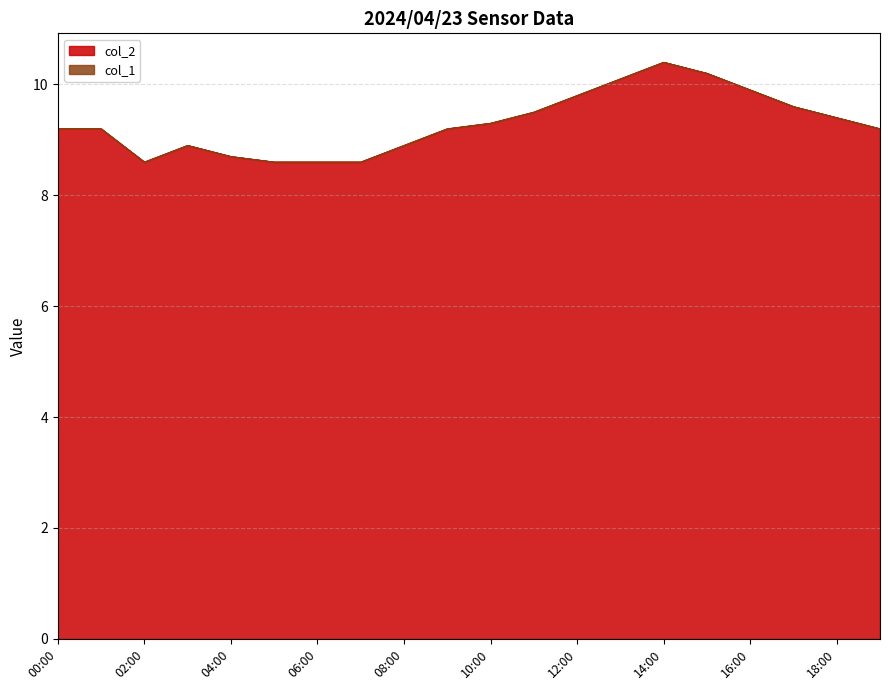

What is the value of the 11th point from the left?

9.3